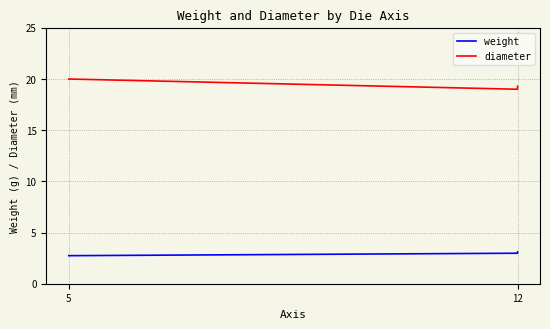

The value of weight at 12 is 3.0. True or false?

True